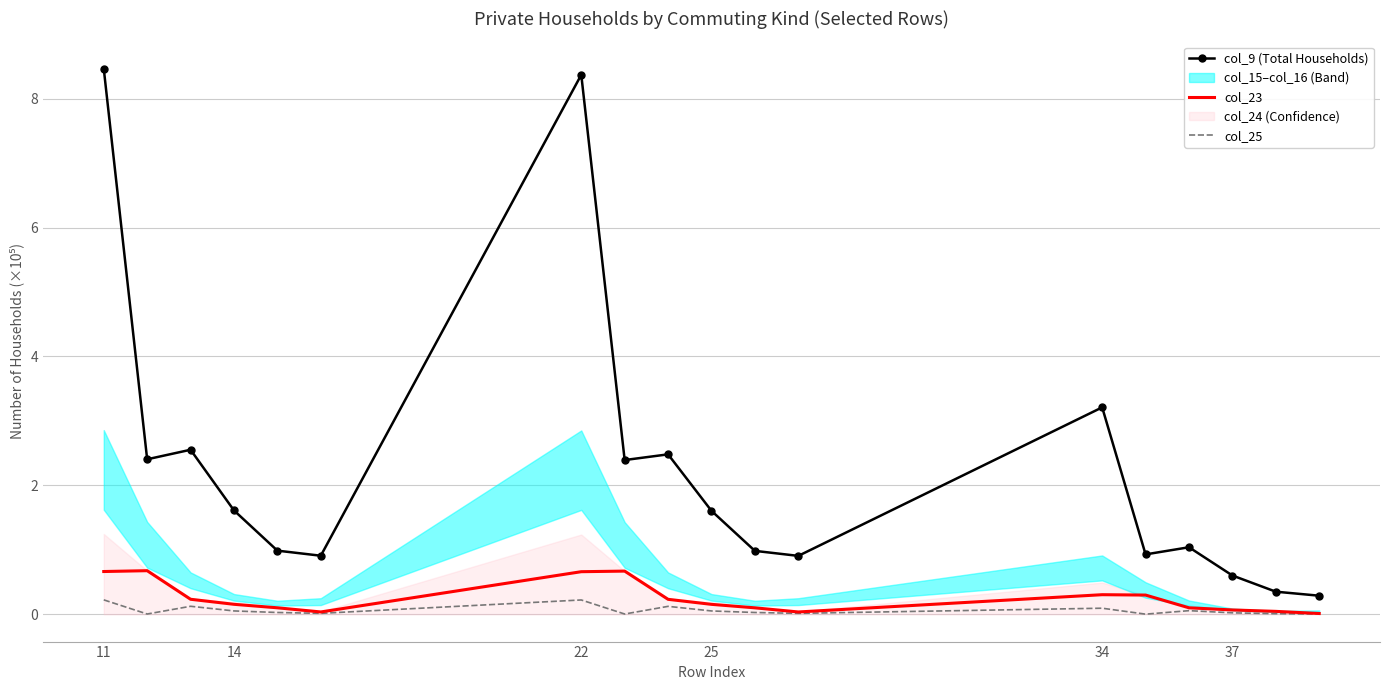

What is the highest value of the col_9 (Total Households) series?

8.5